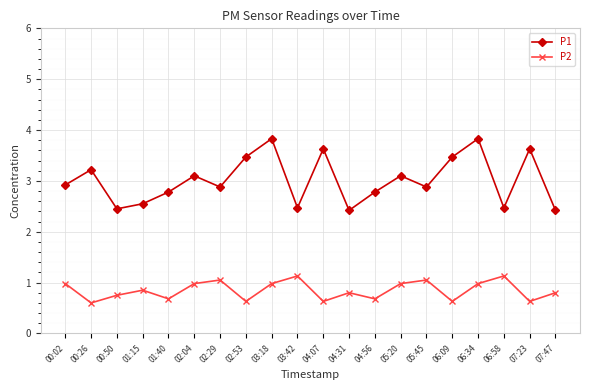

What is the label of the 6th point from the right?

05:45